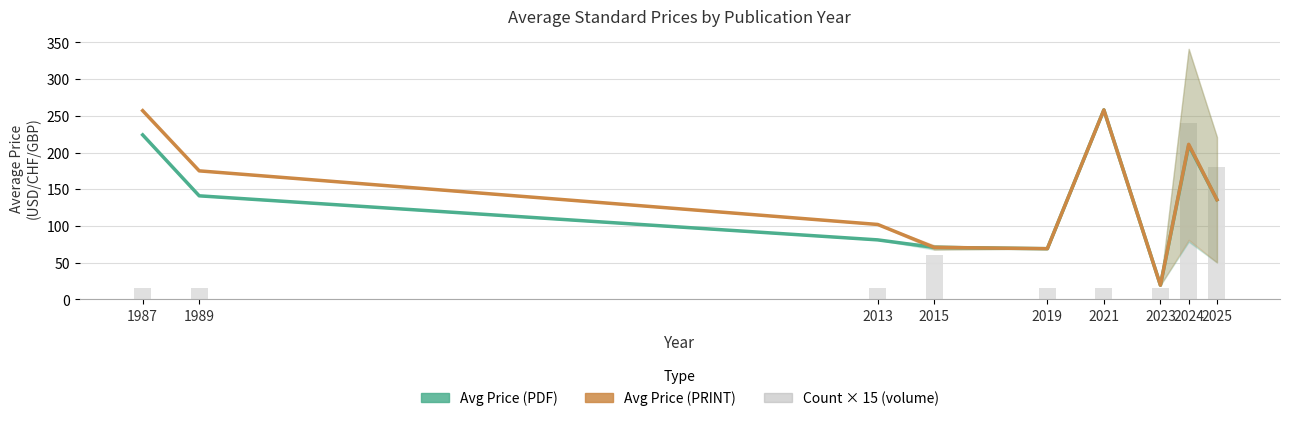

Reading left to right, transcribe all the data shown in this chart.

Avg Price (PDF): 224.0	141.0	81.0	70.8	69.0	258.0	19.3	209.7	135.7
Avg Price (PRINT): 257.0	175.0	102.0	70.8	69.0	258.0	19.3	211.1	135.7
Count × 15: 15.0	15.0	15.0	60.0	15.0	15.0	15.0	240.0	180.0